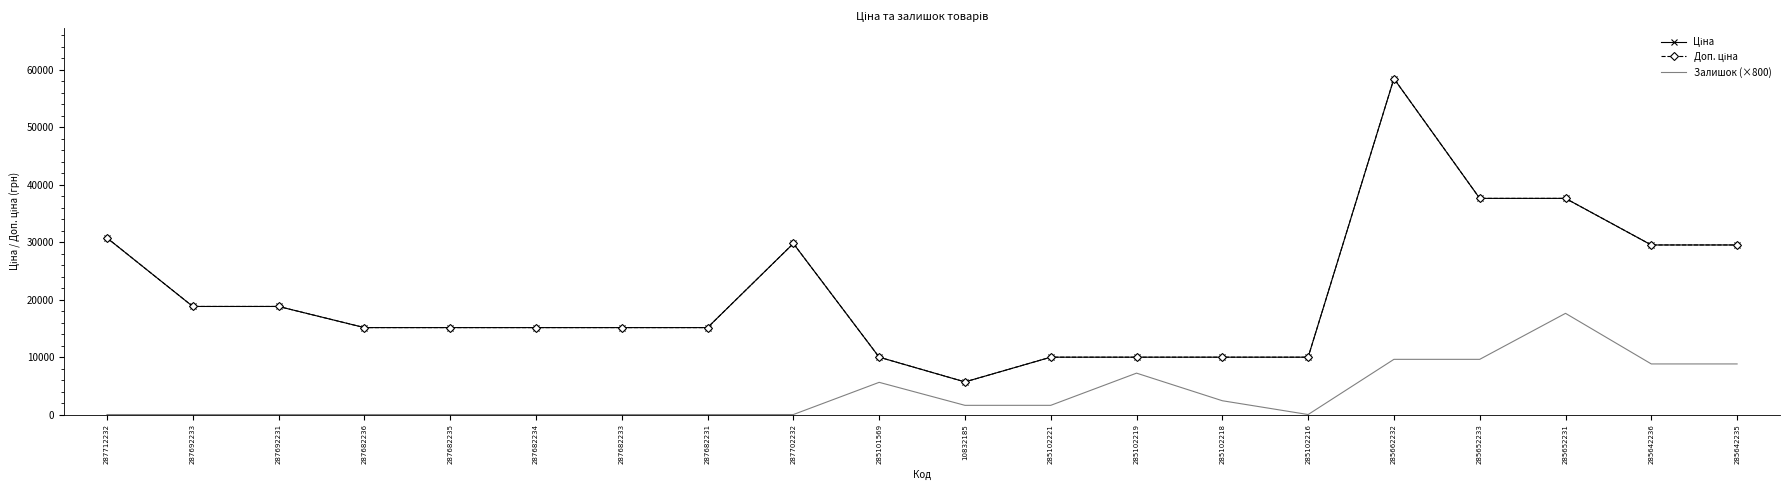

Is this an area chart (filled region under the line)?

No